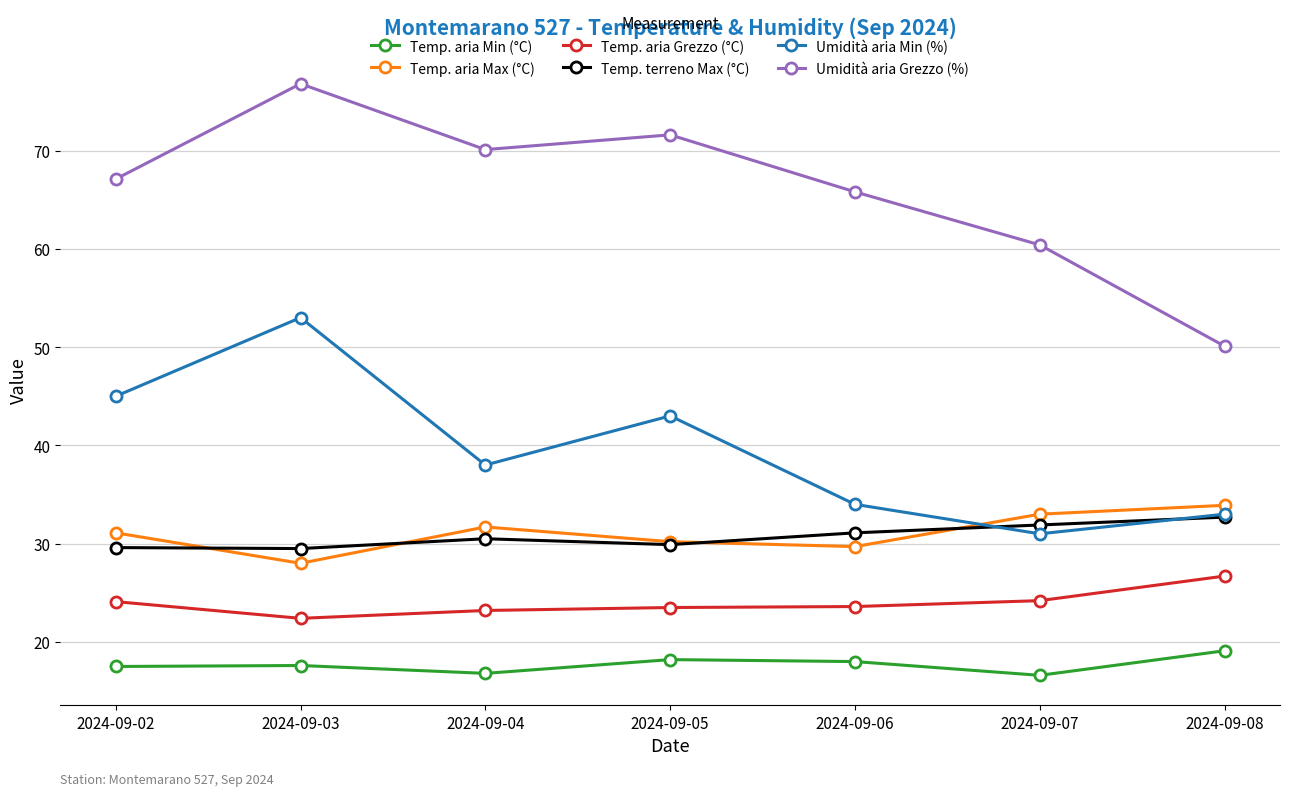

True or false: Temp. terreno Max (°C) has more than 2 interior local peaks.

False